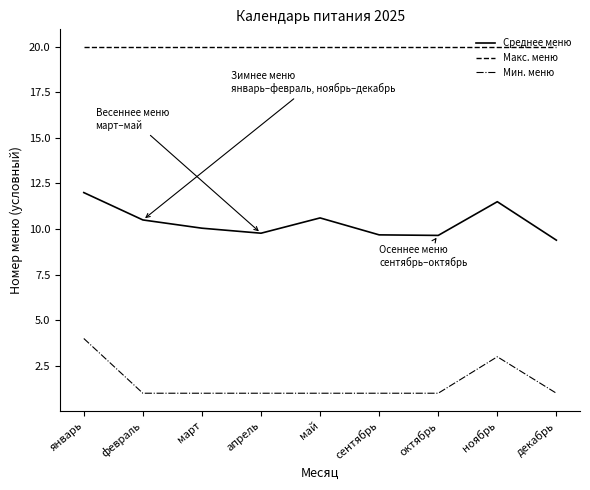

What are all the series names shown in the legend?

Среднее меню, Макс. меню, Мин. меню